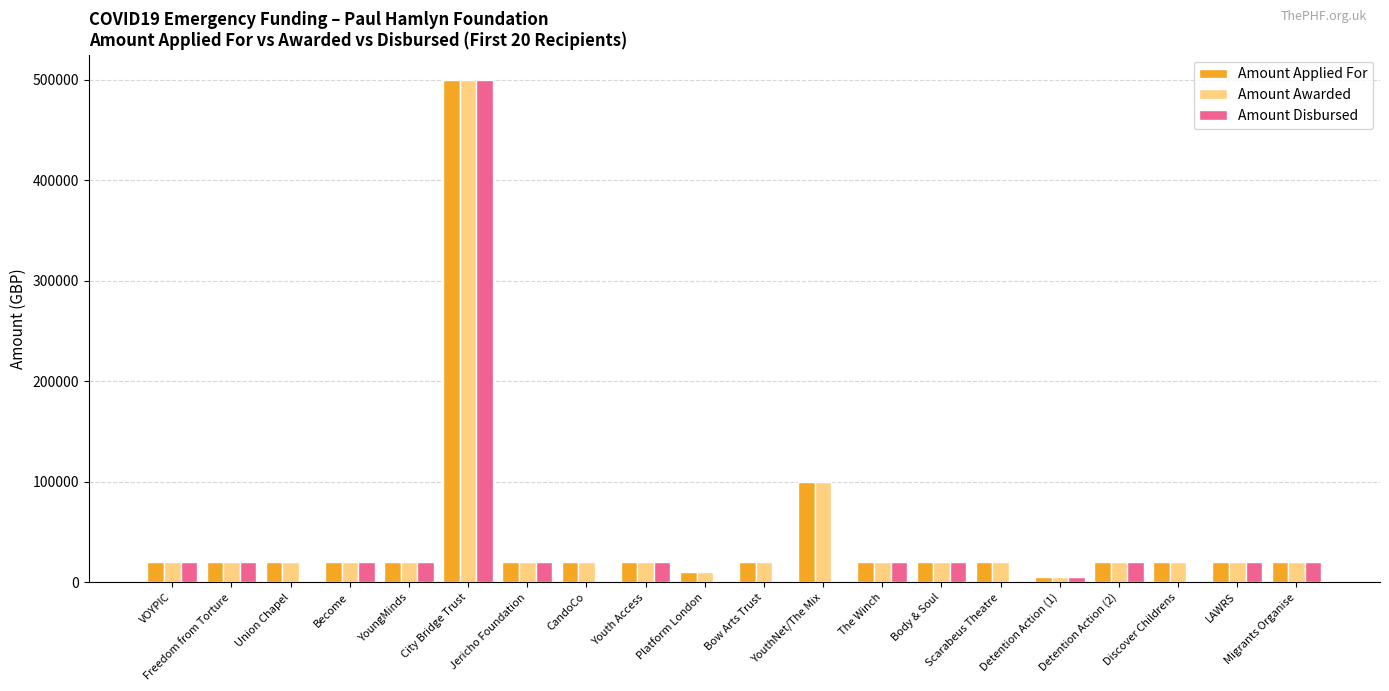

Count the number of data series in this chart.

3